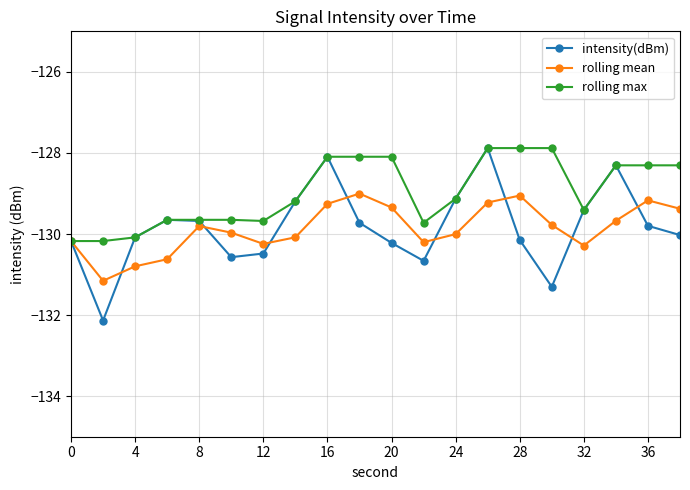

What is the value of the rolling mean point at the 6th from the left?

-130.0